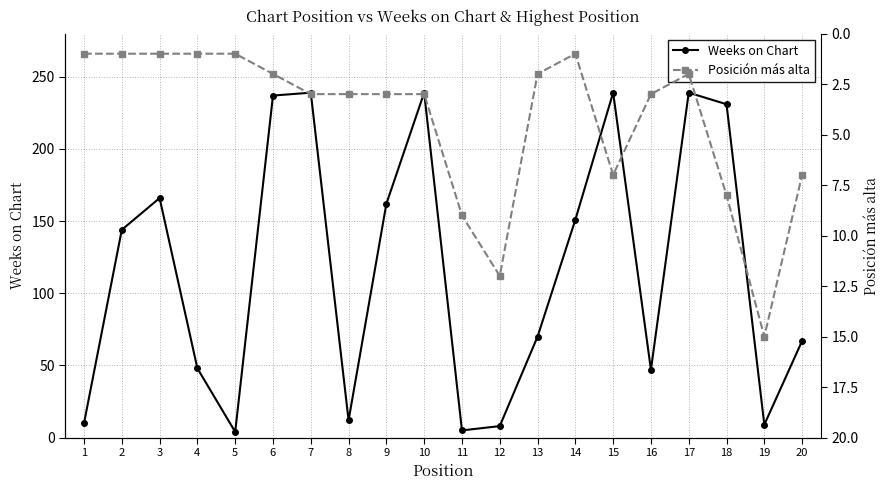

True or false: Weeks on Chart and Posición más alta intersect in this chart.

True